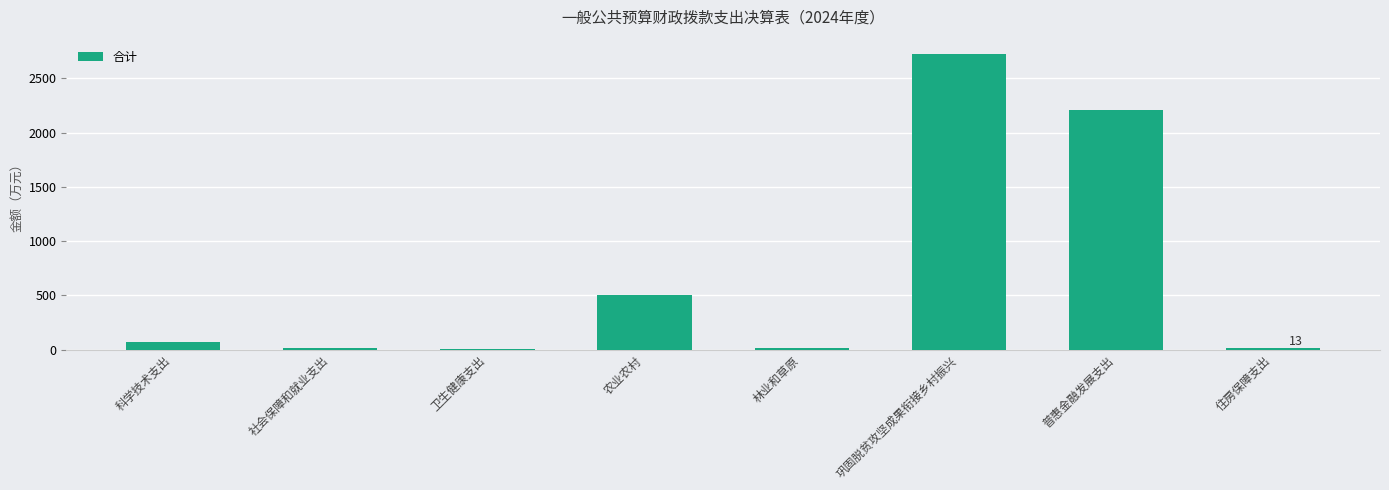

True or false: the data shows 7.2 at 卫生健康支出.

True